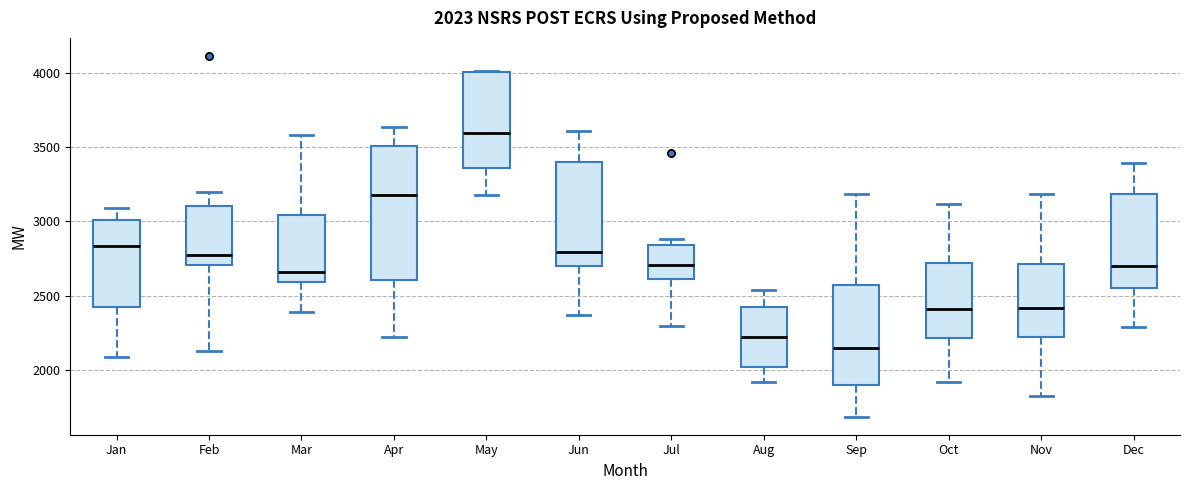

Comparing the boxes themselves (not the whiskers), which one is the tallest?

Apr